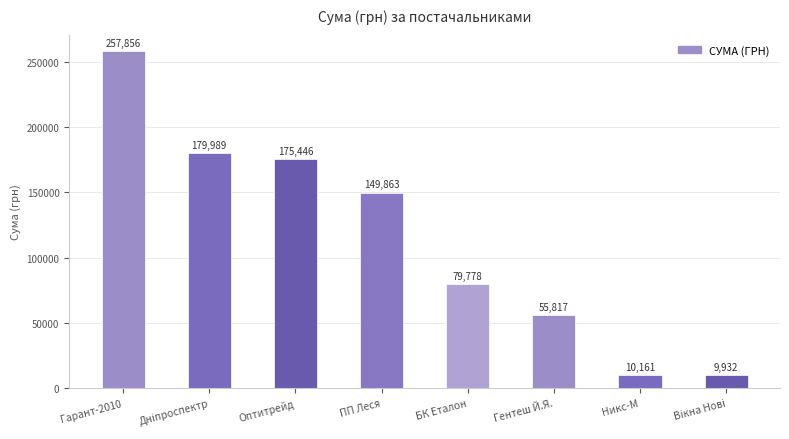

What is the label of the 3rd bar from the left?

Оптитрейд